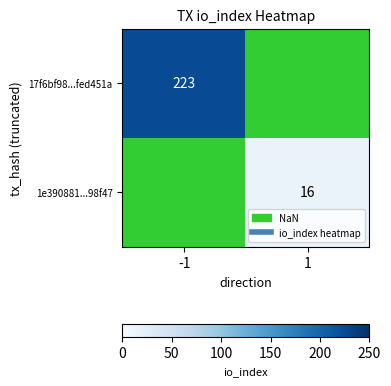

True or false: 1e390881...98f47 has a value of 16.0 at 1.

True